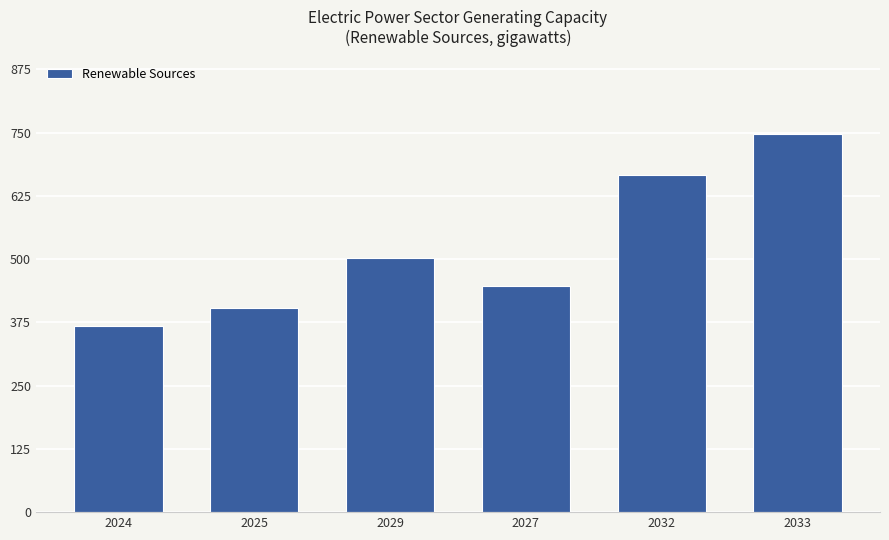

What is the sum of all values?

3135.7